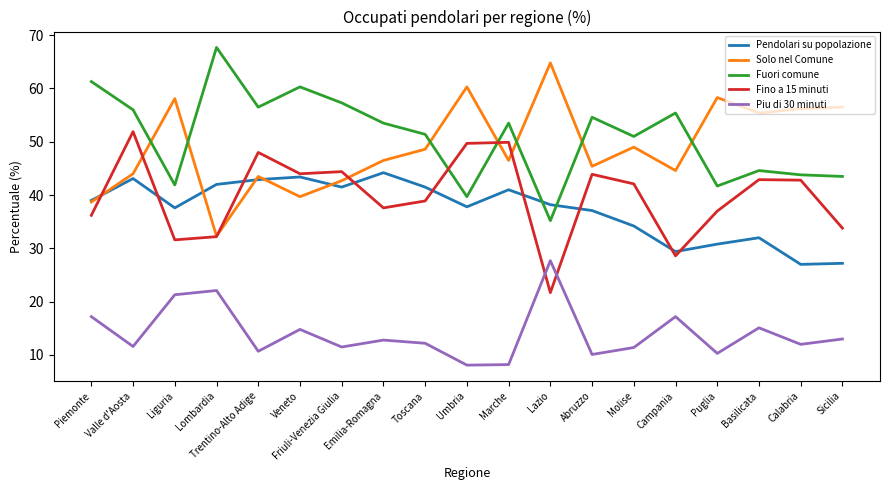

The value of Pendolari su popolazione at Emilia-Romagna is 44.2. True or false?

True